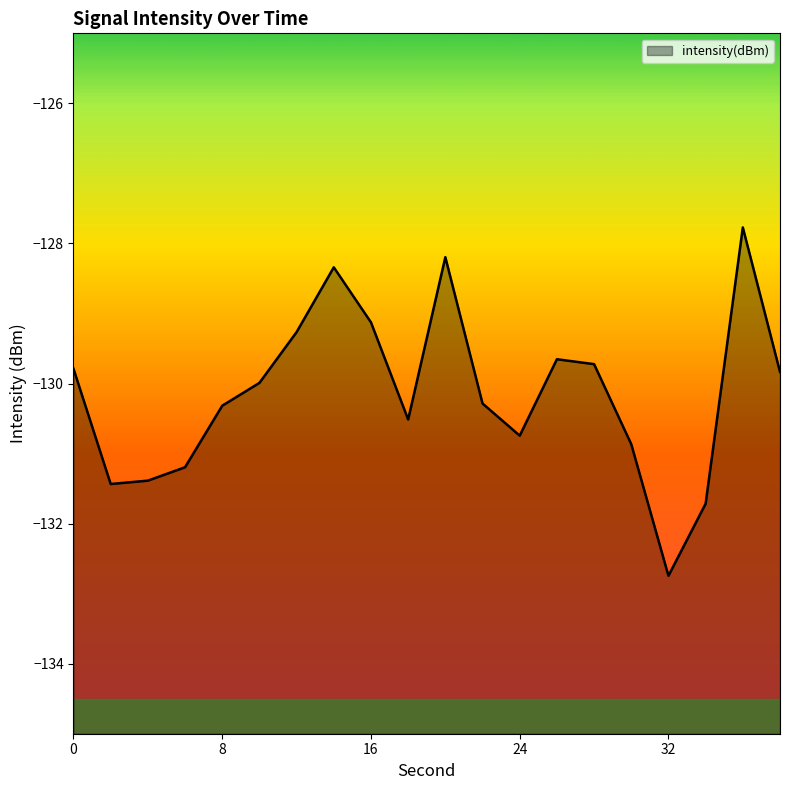

Which has a higher value, 16 or 4?

16